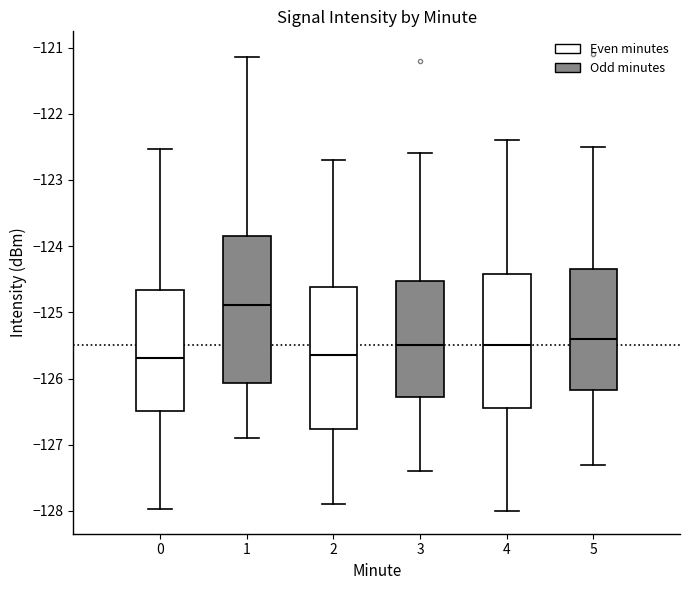

Reading left to right, transcribe this box plot: for each box, give where its median line is, the range the box spans, and where its two whiskers end, as read against the y-axis. The values are not printed on the chart, so give them approximately, as read against the axis.

0: median -125.7, box -126.5 to -124.7, whiskers -128.0 to -122.5
1: median -124.9, box -126.1 to -123.8, whiskers -126.9 to -121.1
2: median -125.6, box -126.8 to -124.6, whiskers -127.9 to -122.7
3: median -125.5, box -126.3 to -124.5, whiskers -127.4 to -122.6
4: median -125.5, box -126.4 to -124.4, whiskers -128.0 to -122.4
5: median -125.4, box -126.2 to -124.3, whiskers -127.3 to -122.5